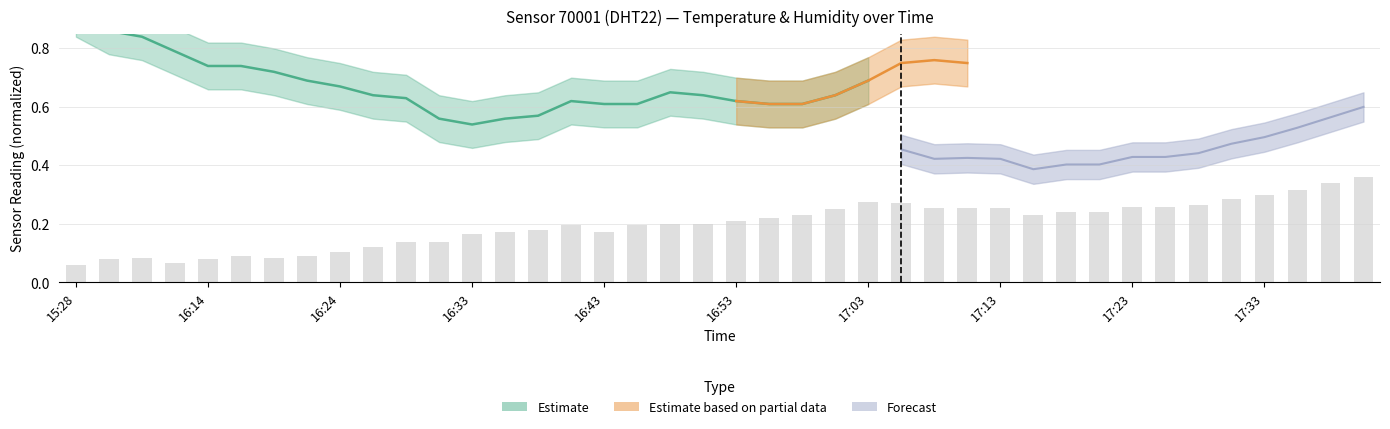

Is it true that the value at 16:58 is 0.2?

True